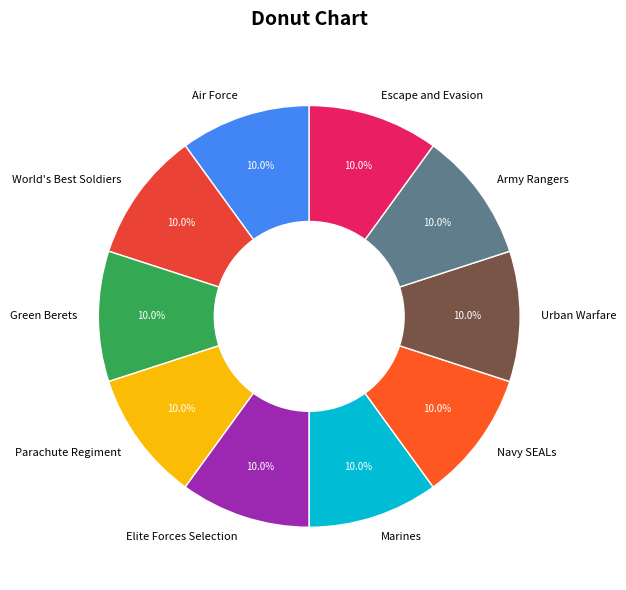

True or false: Green Berets accounts for 1% of the total.

False